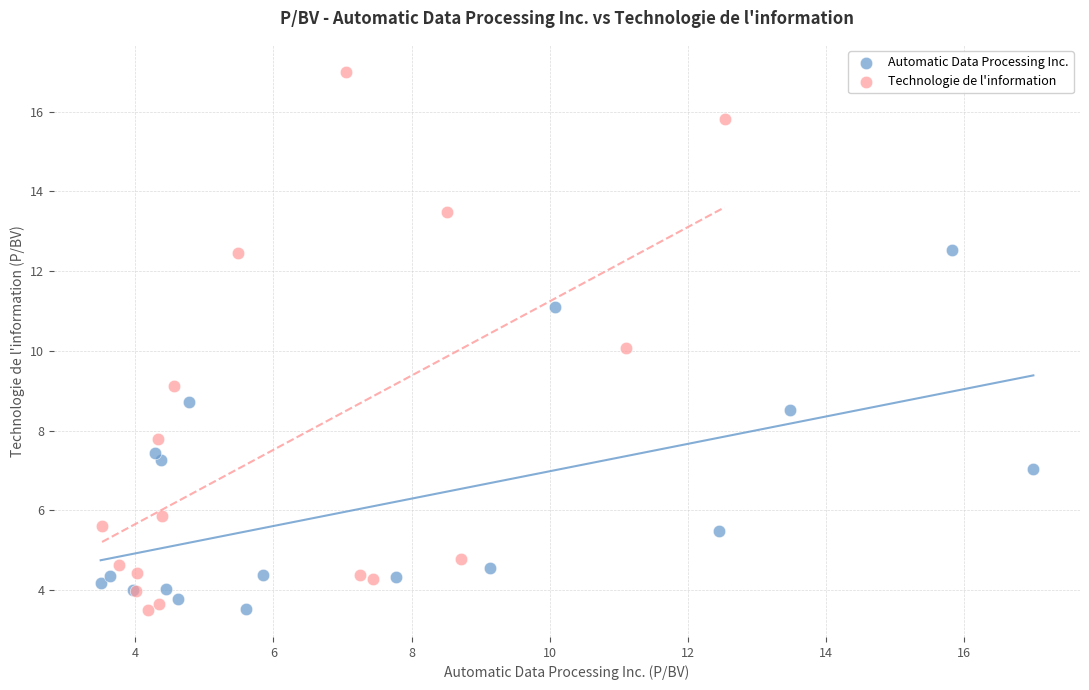

Which series has the largest Y range (max minus min)?

Technologie de l'information